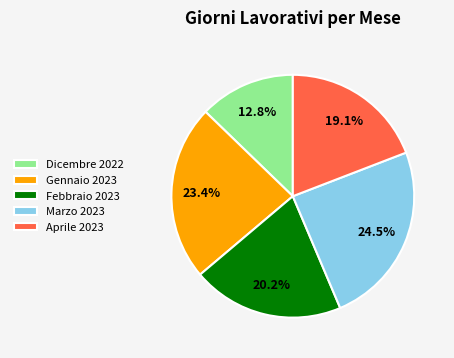

Is there a majority slice in this chart?

No